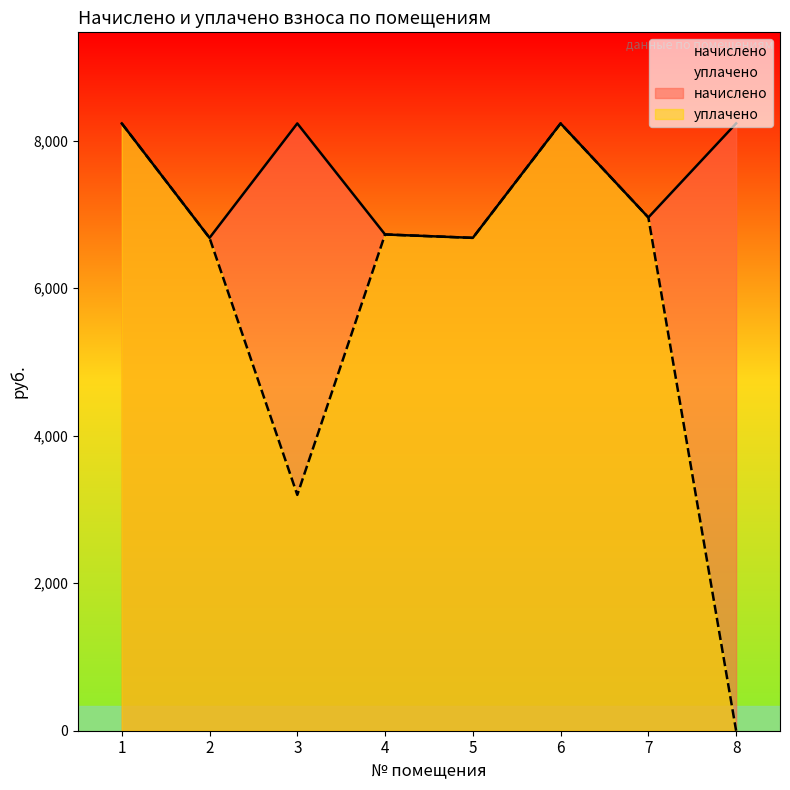

What value does the начислено series have at 5?

6681.6